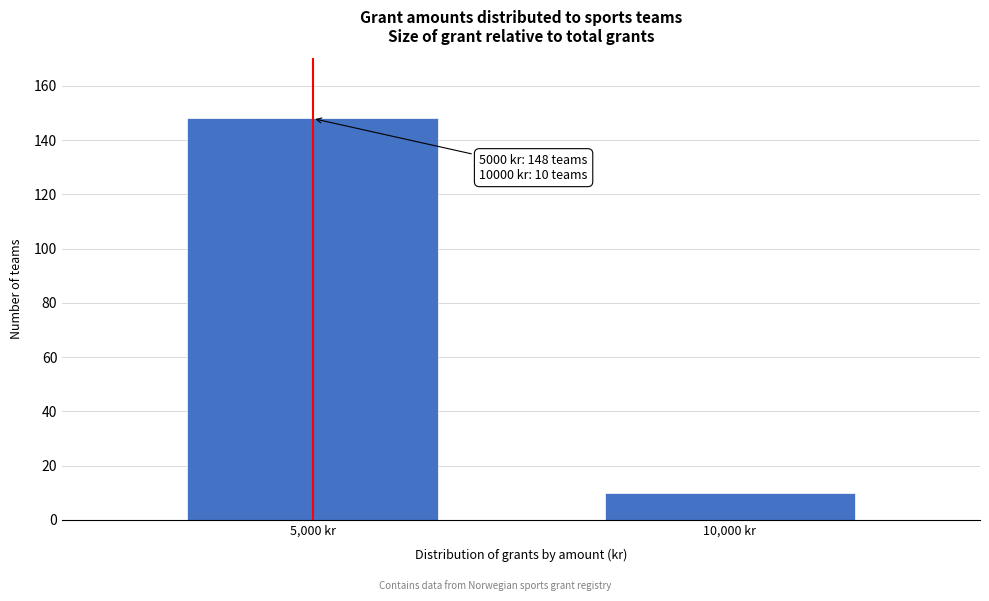

Reading left to right, extract all data points from this chart.

5,000 kr=148	10,000 kr=10